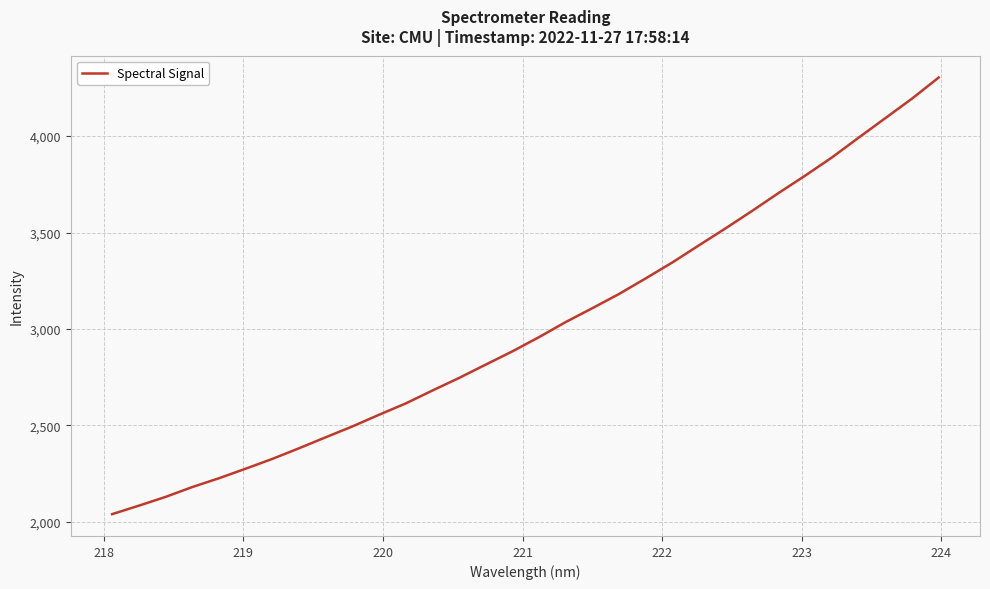

What is the smallest value displayed?

2040.0